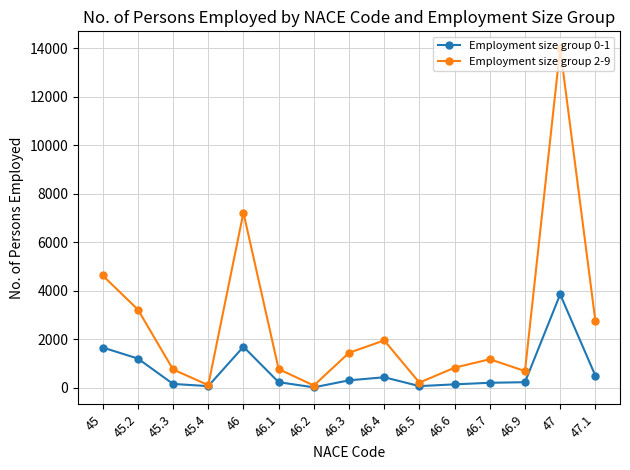

At which label does Employment size group 0-1 first exceed 239?

45